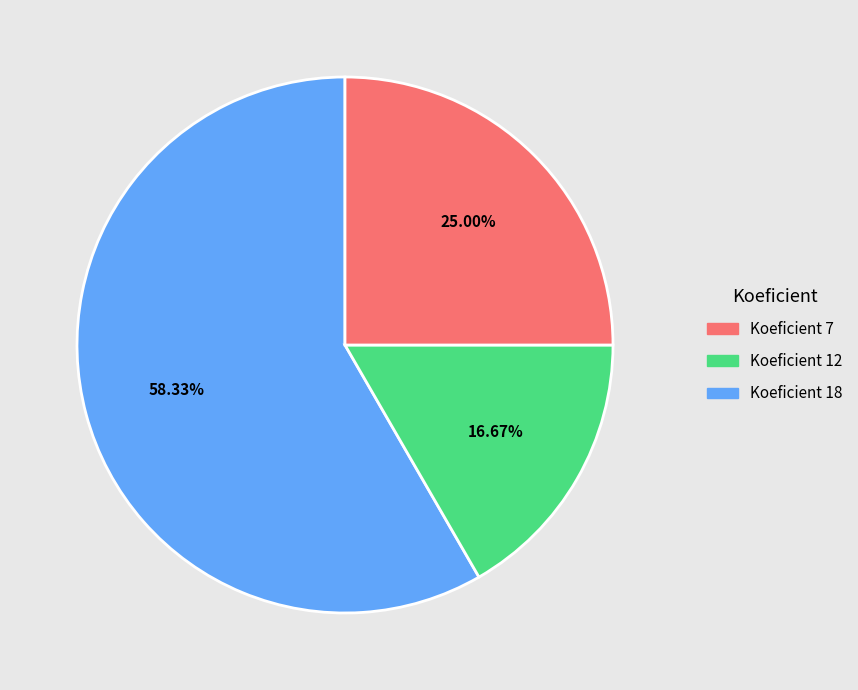

Is there any slice that represents more than half of the pie?

Yes